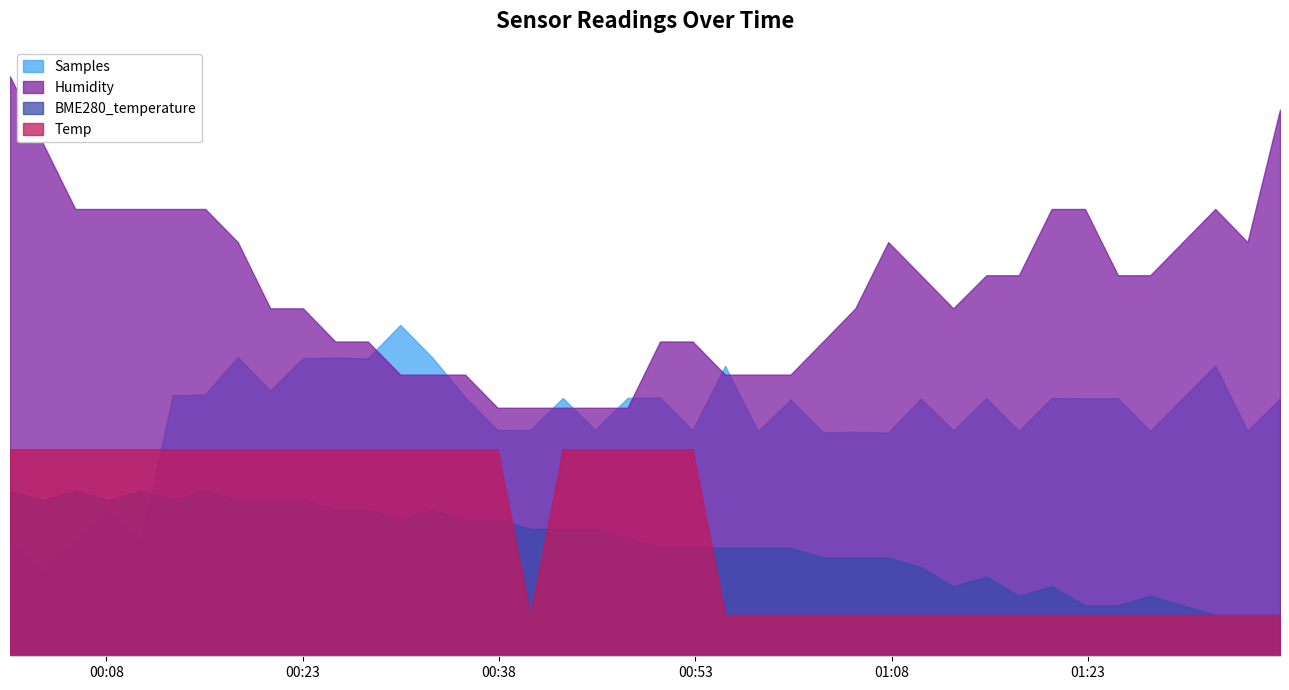

Rank the series by their maximum value, from highest to lowest.

Humidity, Samples, Temp, BME280_temperature